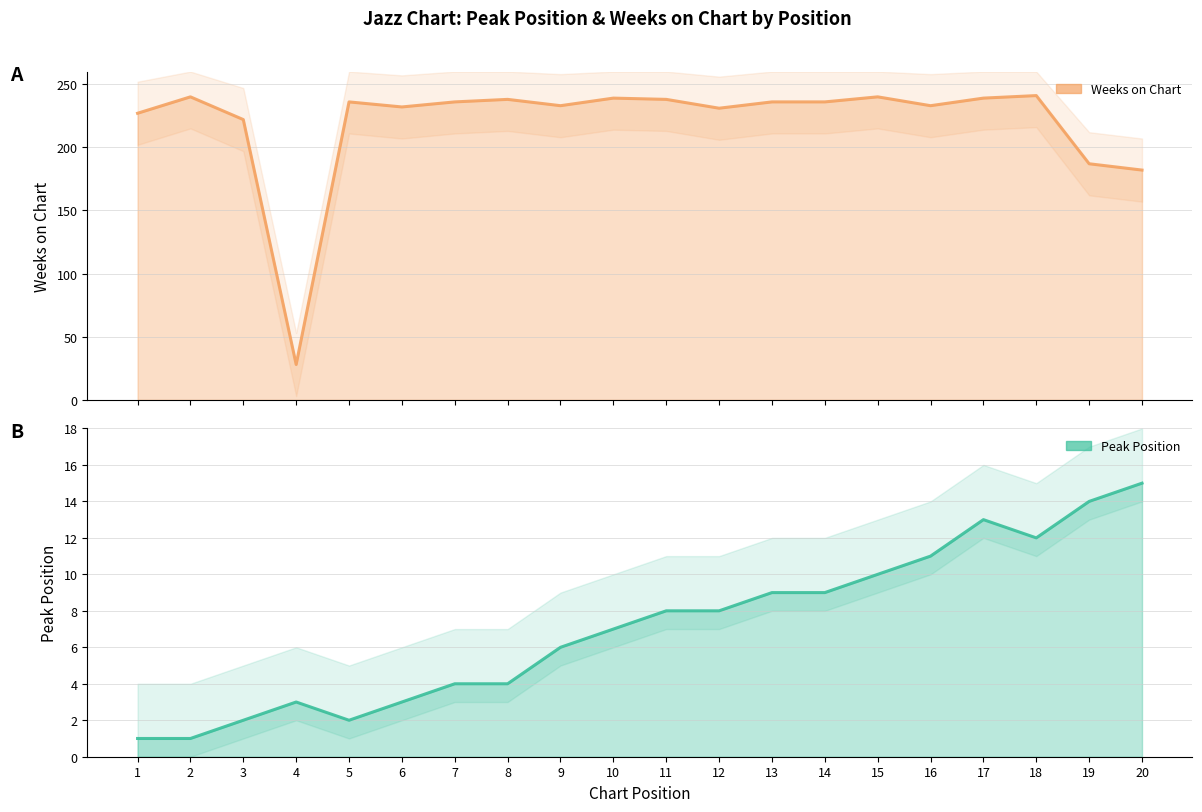

What is the spread (max minus min) of values at 11?

230